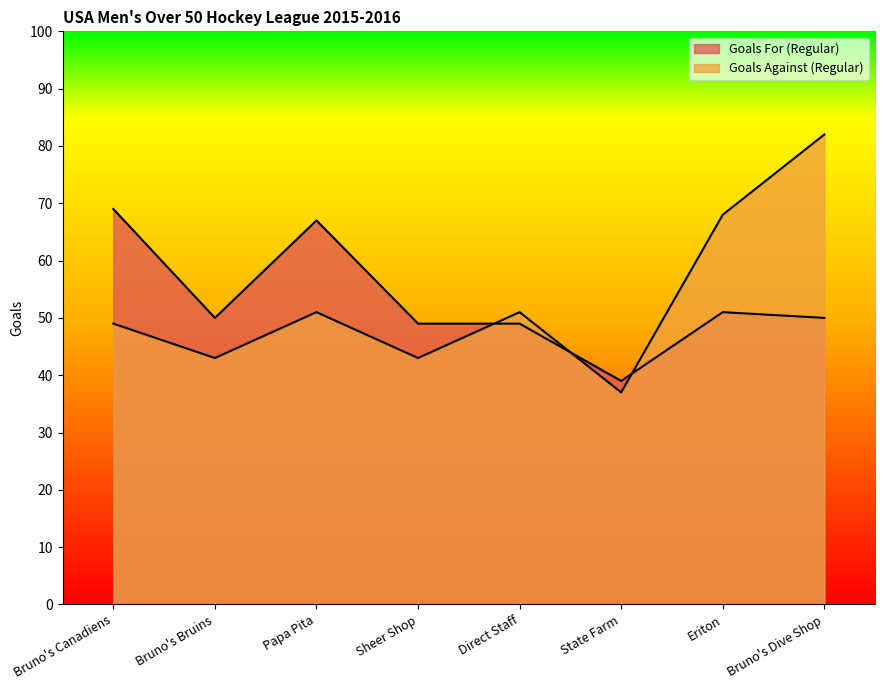

Where do Goals For (Regular) and Goals Against (Regular) first cross each other?

Sheer Shop and Direct Staff